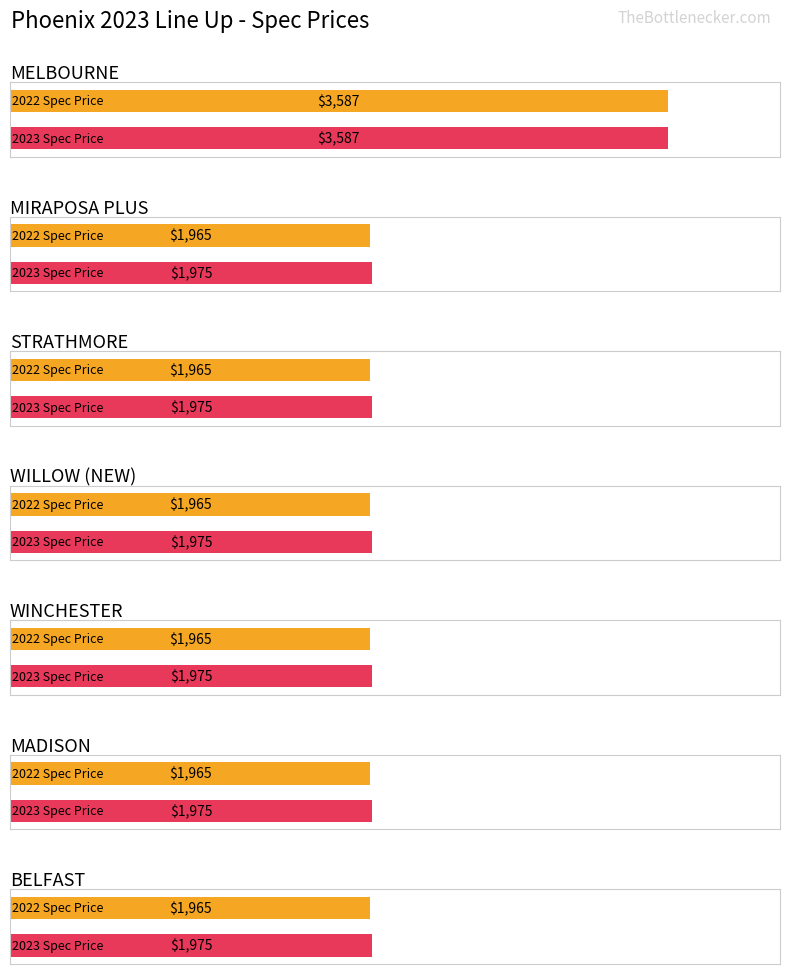

Which series has the largest total across all categories?

2023 SPEC PRICE